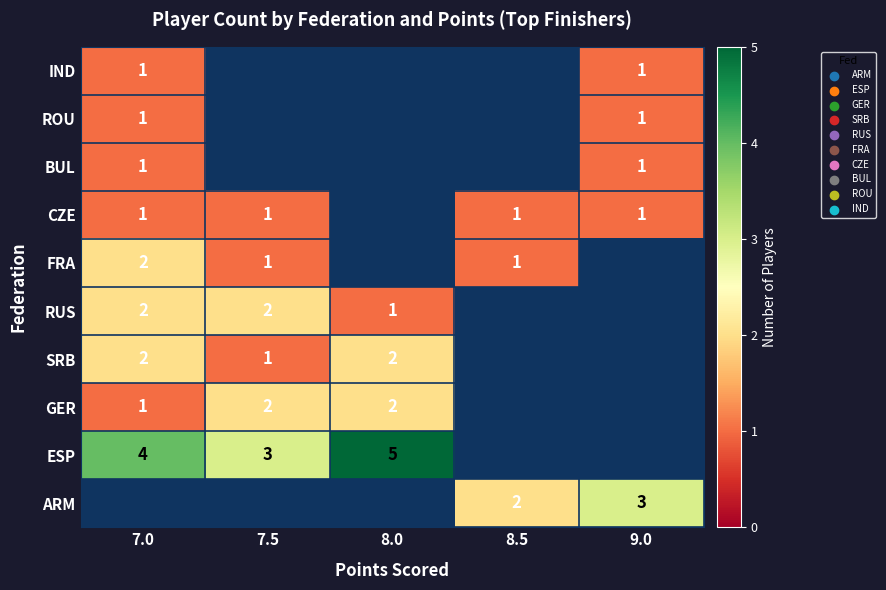

True or false: GER has a value of 2 at 8.0.

True